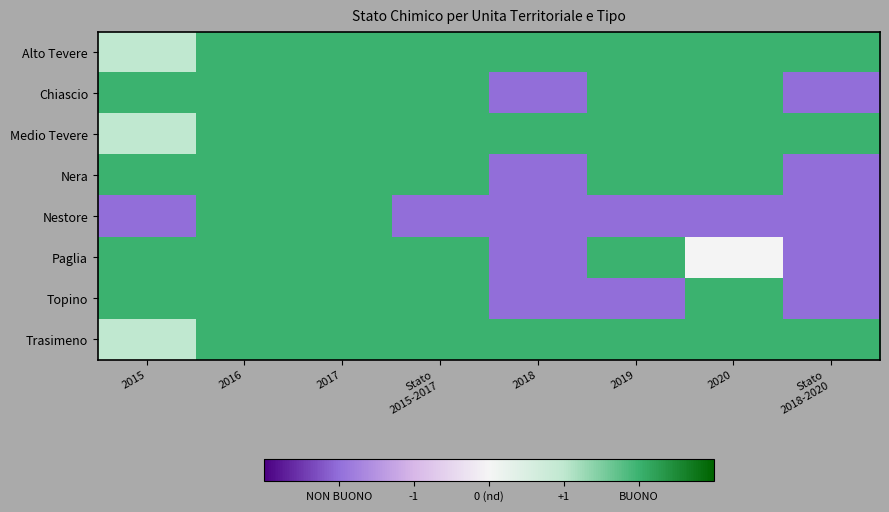

Reading left to right, what are all the values shown in this chart?

Alto Tevere: 2015=1	2016=2	2017=2	Stato
2015-2017=2	2018=2	2019=2	2020=2	Stato
2018-2020=2
Chiascio: 2015=2	2016=2	2017=2	Stato
2015-2017=2	2018=-2	2019=2	2020=2	Stato
2018-2020=-2
Medio Tevere: 2015=1	2016=2	2017=2	Stato
2015-2017=2	2018=2	2019=2	2020=2	Stato
2018-2020=2
Nera: 2015=2	2016=2	2017=2	Stato
2015-2017=2	2018=-2	2019=2	2020=2	Stato
2018-2020=-2
Nestore: 2015=-2	2016=2	2017=2	Stato
2015-2017=-2	2018=-2	2019=-2	2020=-2	Stato
2018-2020=-2
Paglia: 2015=2	2016=2	2017=2	Stato
2015-2017=2	2018=-2	2019=2	2020=0	Stato
2018-2020=-2
Topino: 2015=2	2016=2	2017=2	Stato
2015-2017=2	2018=-2	2019=-2	2020=2	Stato
2018-2020=-2
Trasimeno: 2015=1	2016=2	2017=2	Stato
2015-2017=2	2018=2	2019=2	2020=2	Stato
2018-2020=2